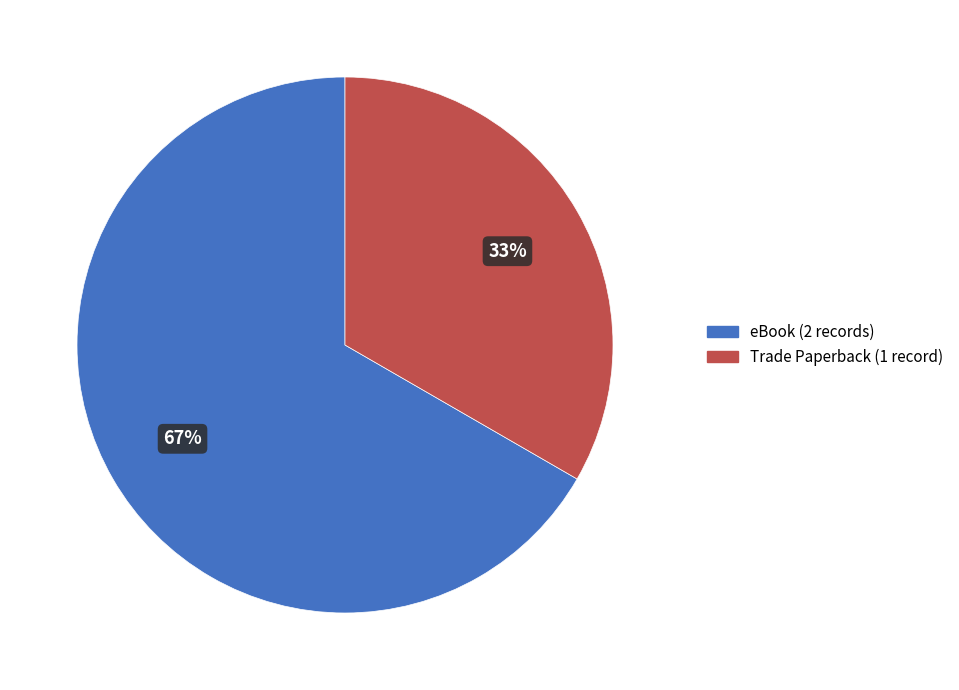

Does any single category account for the majority?

Yes